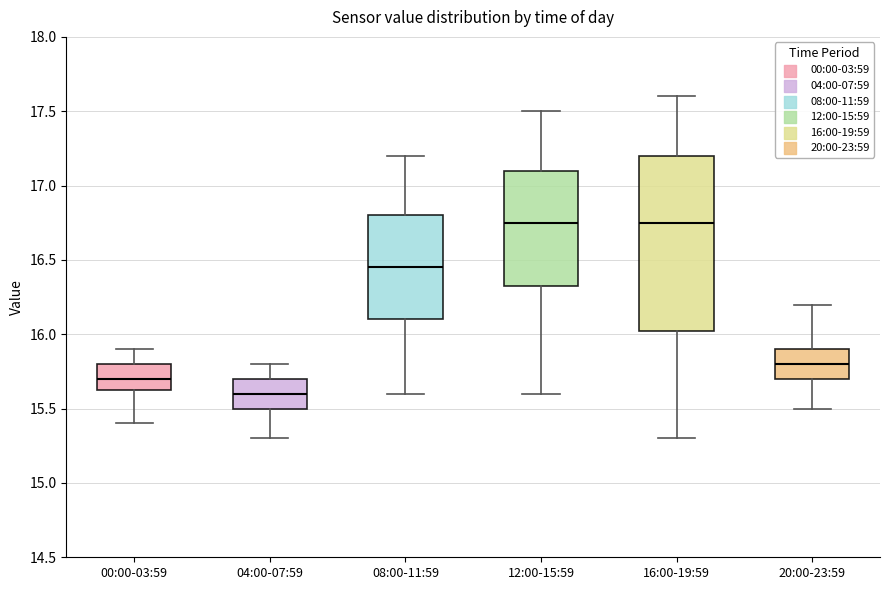

Reading left to right, read every box against the y-axis: the position of its median line, the range the box covers, and the ends of its whiskers. The values are not printed on the chart, so give them approximately, as read against the axis.

00:00-03:59: median 15.70, box 15.65 to 15.80, whiskers 15.40 to 15.90
04:00-07:59: median 15.60, box 15.50 to 15.70, whiskers 15.30 to 15.80
08:00-11:59: median 16.45, box 16.10 to 16.80, whiskers 15.60 to 17.20
12:00-15:59: median 16.75, box 16.35 to 17.10, whiskers 15.60 to 17.50
16:00-19:59: median 16.75, box 16.05 to 17.20, whiskers 15.30 to 17.60
20:00-23:59: median 15.80, box 15.70 to 15.90, whiskers 15.50 to 16.20